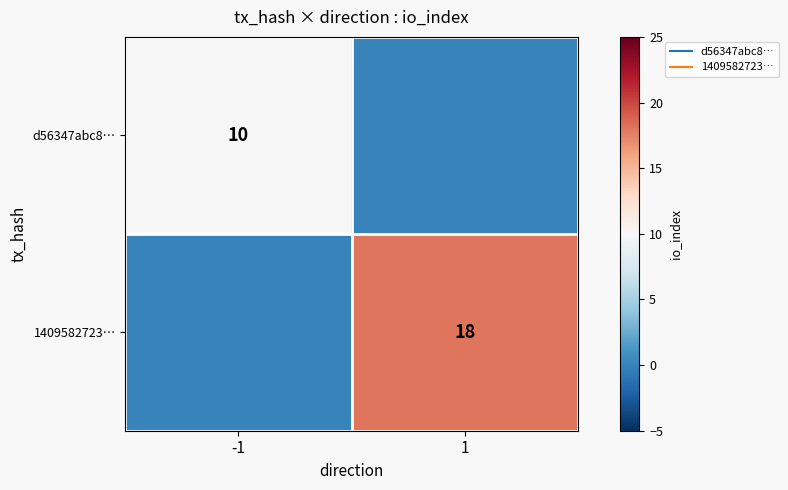

True or false: d56347abc8… has a value of 14 at -1.

False